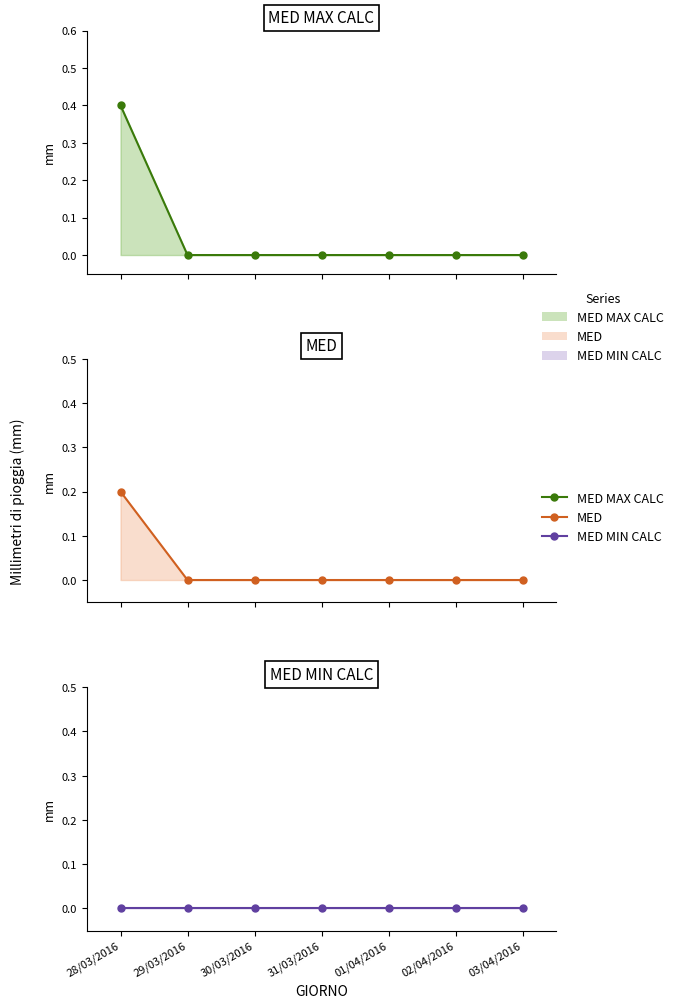

Which series has the largest Y range (max minus min)?

MED MAX CALC line